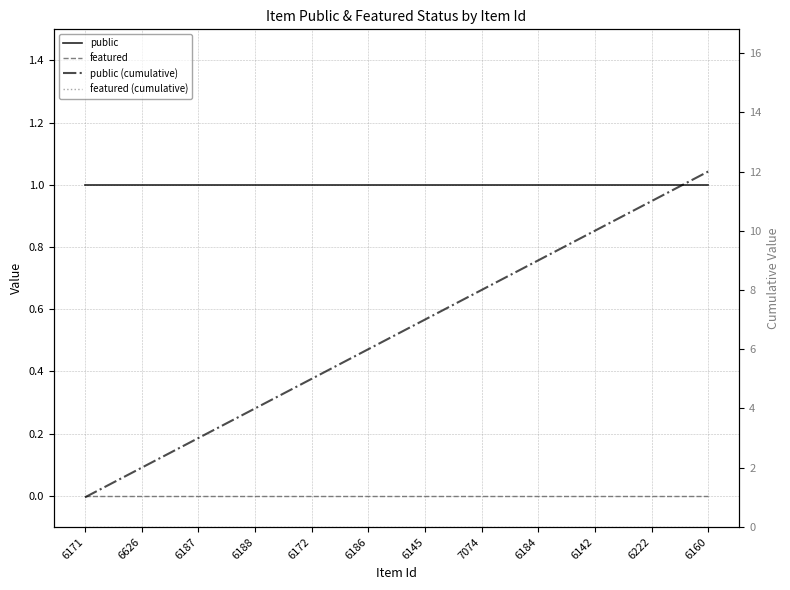

At which category is the sum across all series the highest?

6160